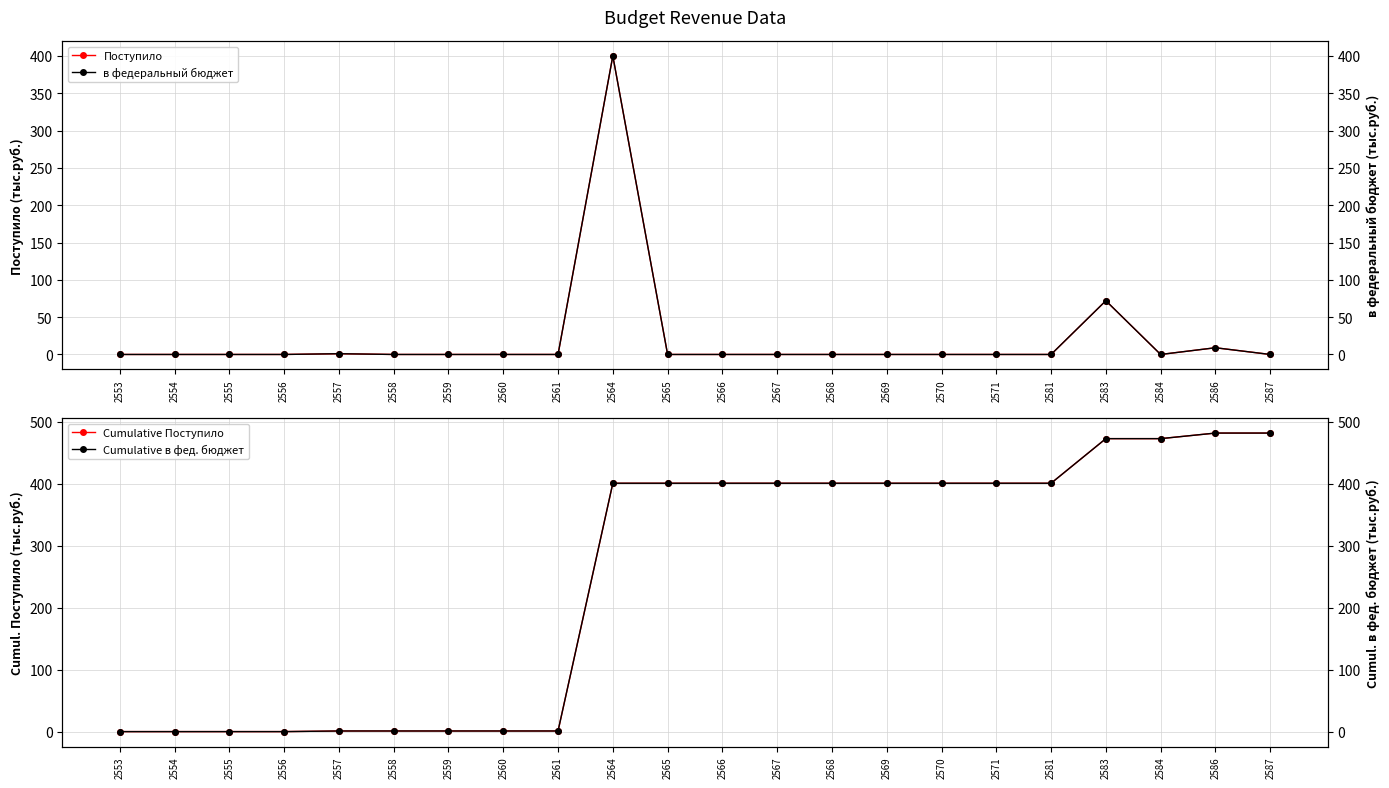

How many positive values does the в федеральный бюджет series have?

4